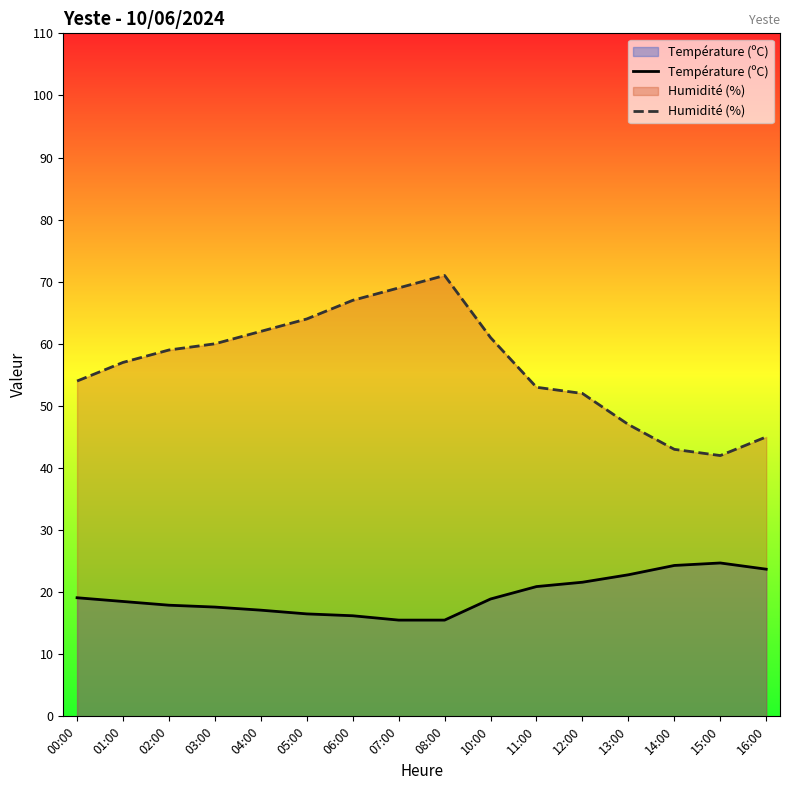

At which label is Humidité (%) closest to 56?

01:00